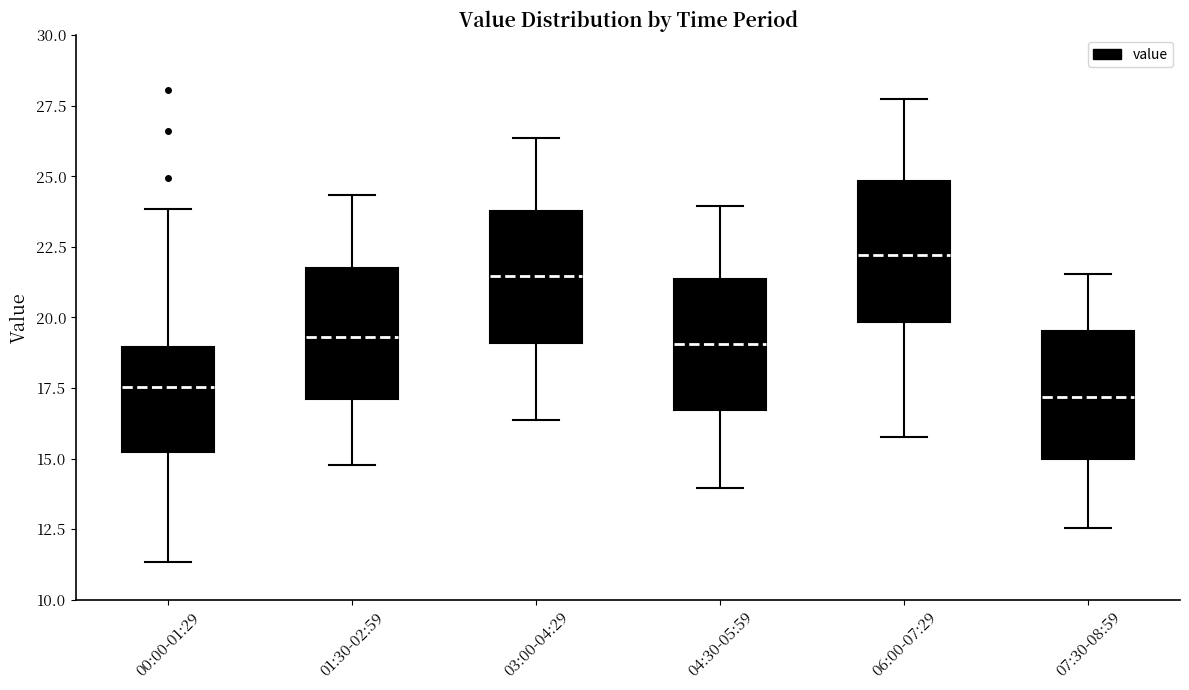

Reading left to right, transcribe this box plot: for each box, give where its median line is, the range the box spans, and where its two whiskers end, as read against the y-axis. The values are not printed on the chart, so give them approximately, as read against the axis.

00:00-01:29: median 17.5, box 15.0 to 19.0, whiskers 11.5 to 24.0
01:30-02:59: median 19.5, box 17.0 to 22.0, whiskers 15.0 to 24.5
03:00-04:29: median 21.5, box 19.0 to 24.0, whiskers 16.5 to 26.5
04:30-05:59: median 19.0, box 16.5 to 21.5, whiskers 14.0 to 24.0
06:00-07:29: median 22.0, box 20.0 to 25.0, whiskers 16.0 to 28.0
07:30-08:59: median 17.0, box 15.0 to 19.5, whiskers 12.5 to 21.5